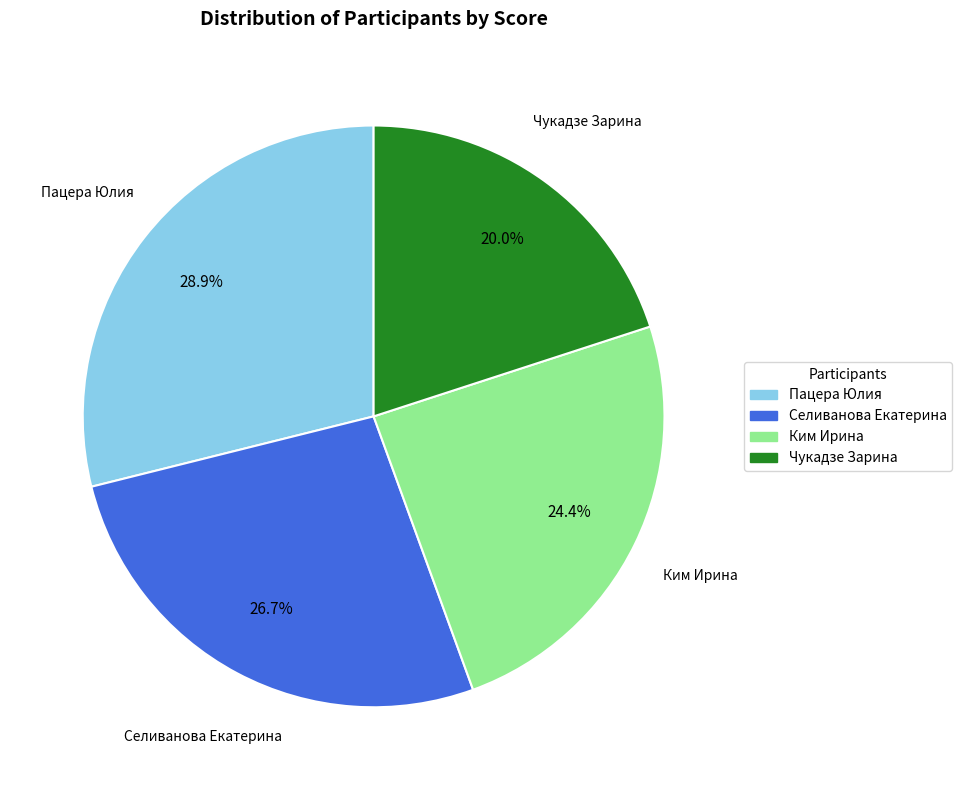

How many segments does this pie chart have?

4